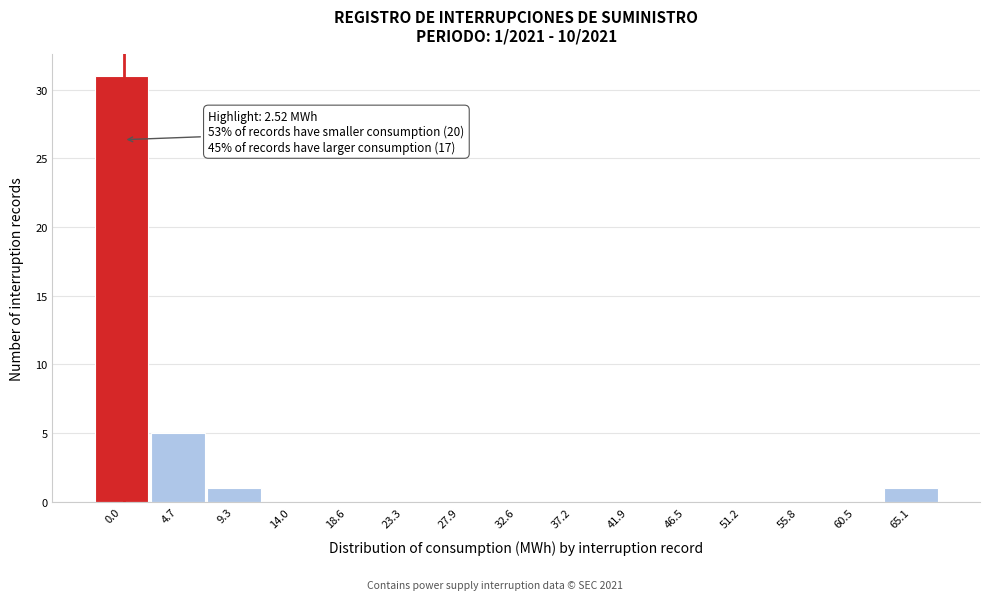

Reading left to right, transcribe all the data shown in this chart.

0.0=31	4.7=5	9.3=1	14.0=0	18.6=0	23.3=0	27.9=0	32.6=0	37.2=0	41.9=0	46.5=0	51.2=0	55.8=0	60.5=0	65.1=1